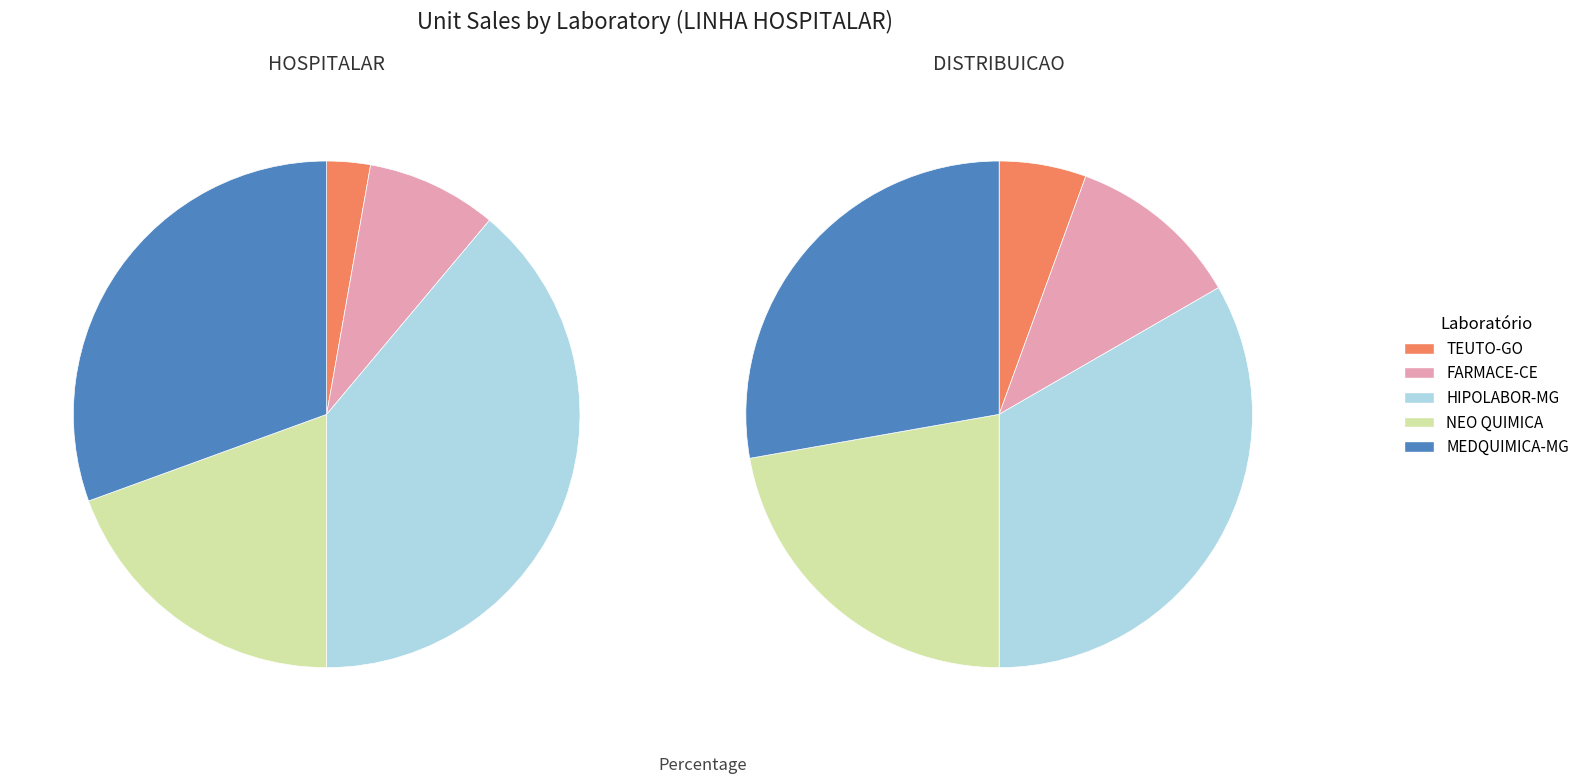

To the nearest percent, what is the combined percentage of MEDQUIMICA-MG and HIPOLABOR-MG?

69%